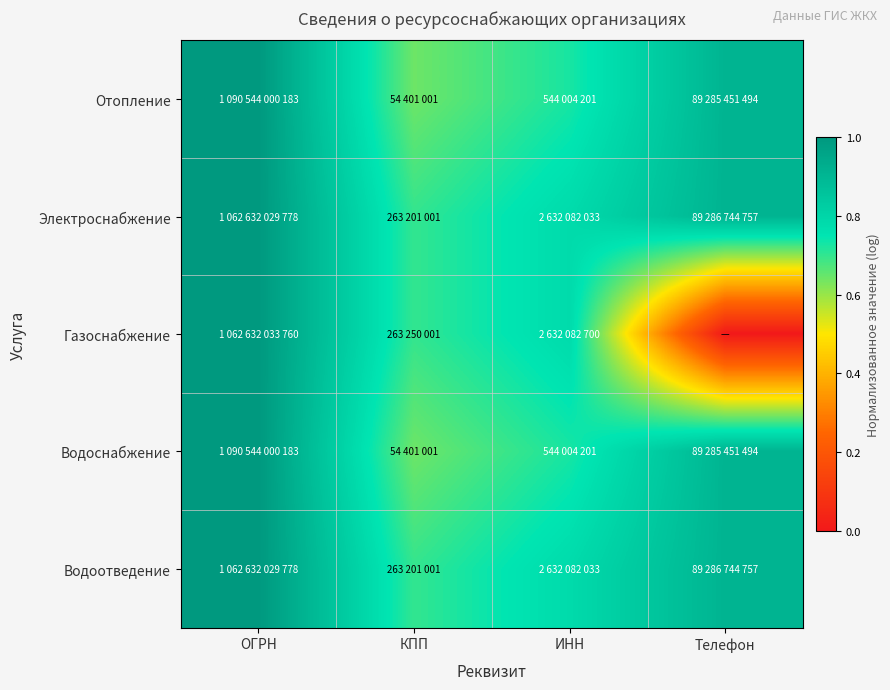

Count the number of categories in the chart.

4